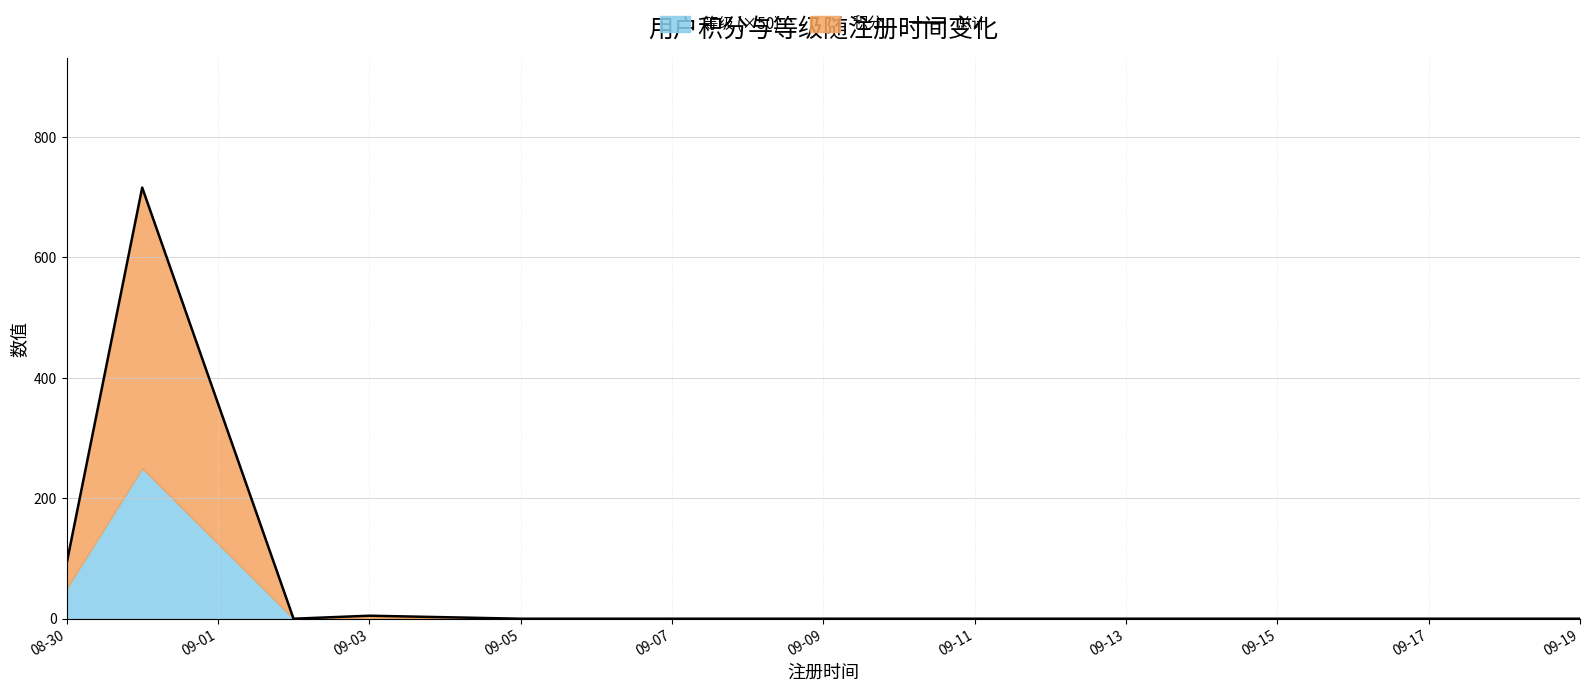

True or false: the data shows 91 at 08-30.

True